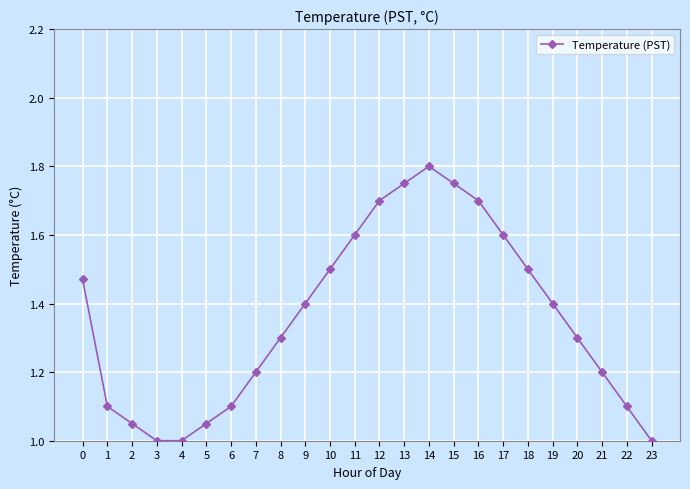

What is the change in value from 3 to 16?

+0.7